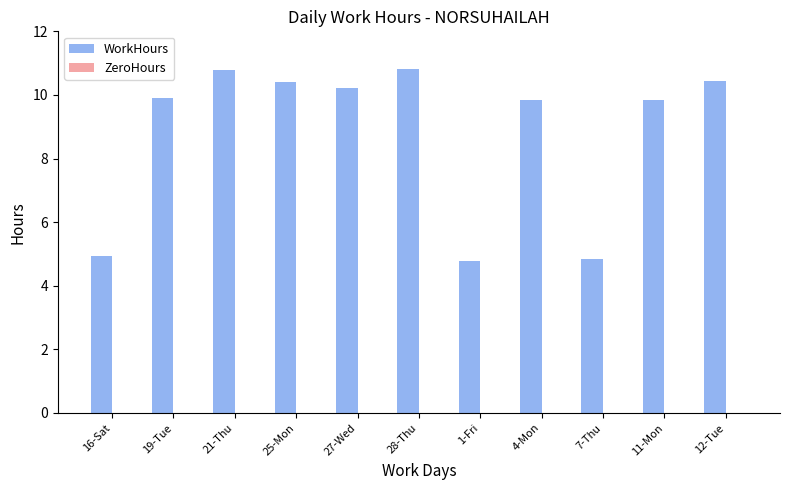

What is the change in value from 28-Thu to 12-Tue?

-0.4